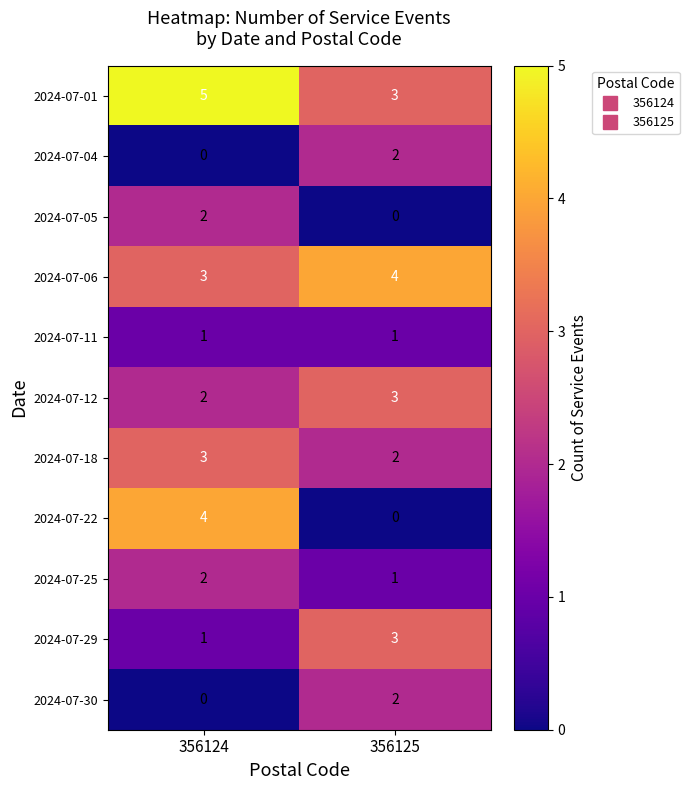

Between 356124 and 356125, which series saw the biggest shift?

2024-07-22